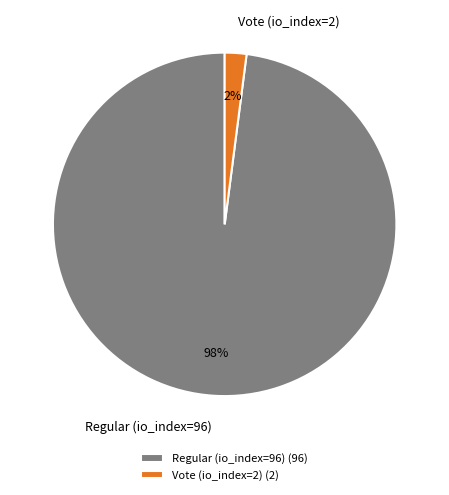

Which category has the biggest portion of the pie?

Regular (io_index=96)